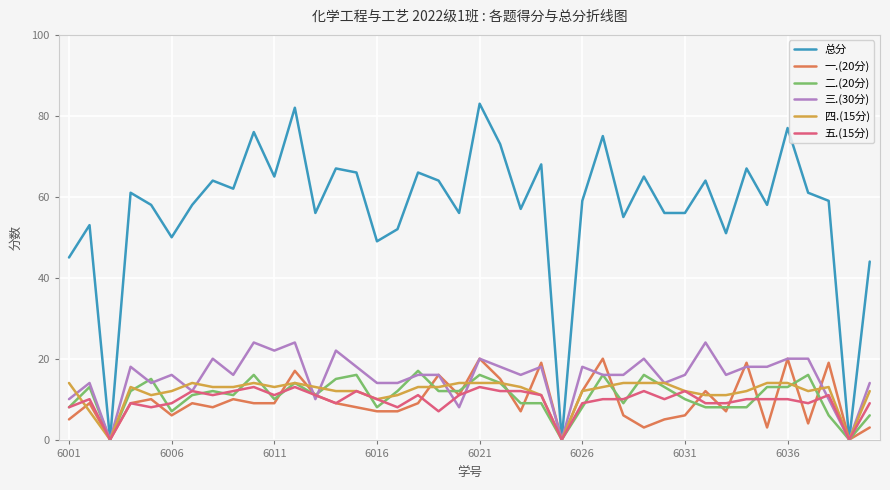

Does the chart have visible grid lines?

Yes